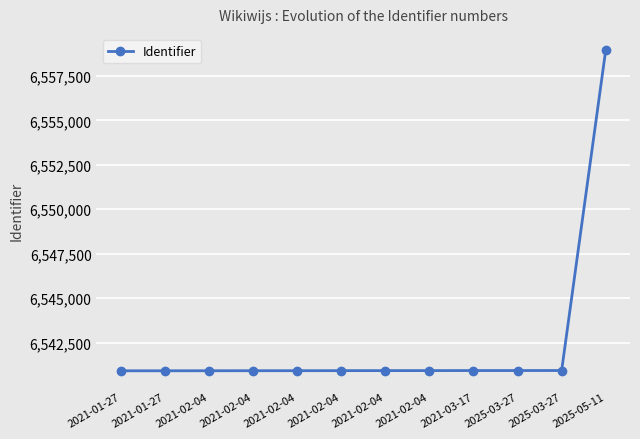

Reading right to left, what are all the values shown in this chart?

2025-05-11=6558963	2025-03-27=6540924	2025-03-27=6540922	2021-03-17=6540921	2021-02-04=6540919	2021-02-04=6540918	2021-02-04=6540916	2021-02-04=6540913	2021-02-04=6540912	2021-02-04=6540910	2021-01-27=6540908	2021-01-27=6540907